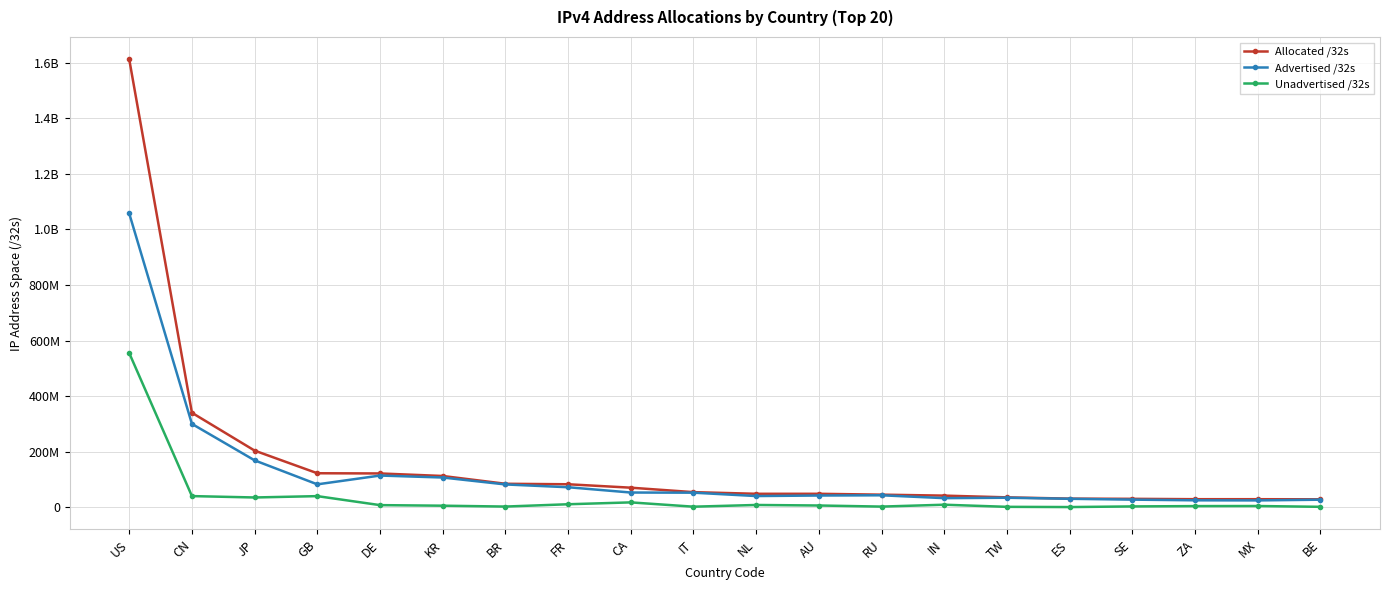

What position from the left is BR?

7